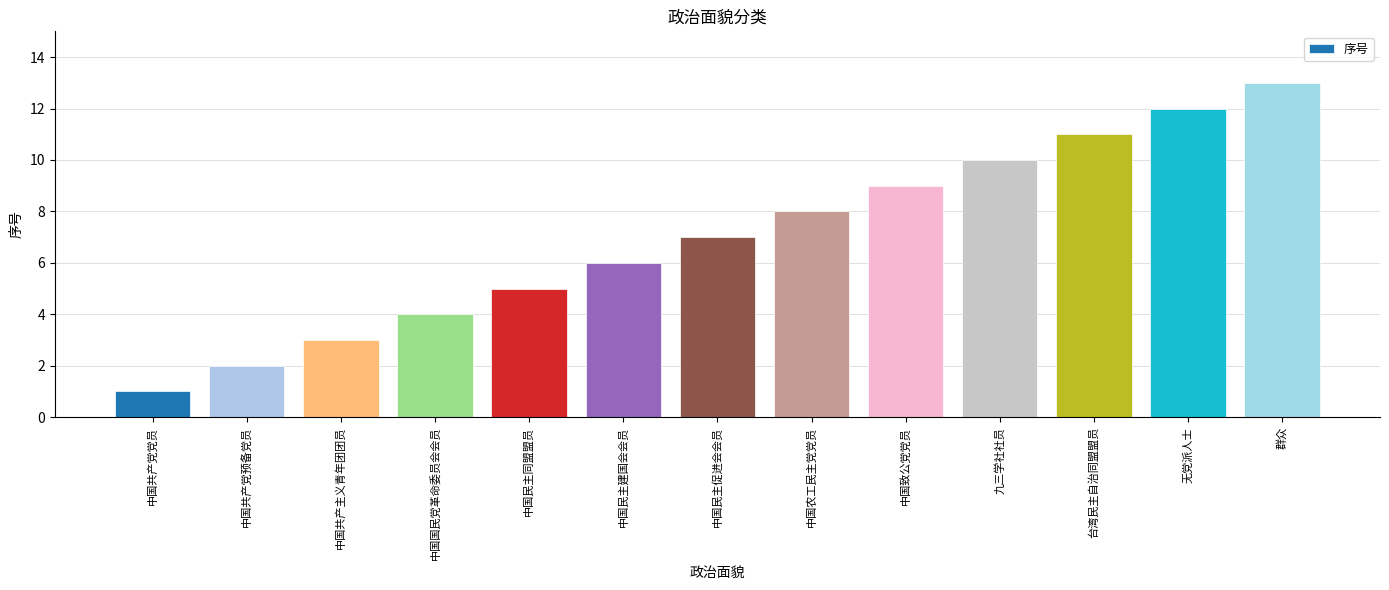

Rank the categories by value from highest to lowest.

群众, 无党派人士, 台湾民主自治同盟盟员, 九三学社社员, 中国致公党党员, 中国农工民主党党员, 中国民主促进会会员, 中国民主建国会会员, 中国民主同盟盟员, 中国国民党革命委员会会员, 中国共产主义青年团团员, 中国共产党预备党员, 中国共产党党员